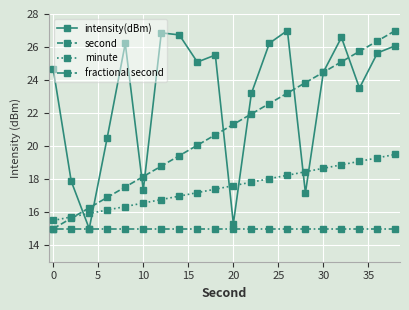

What is the difference between the second highest and second lowest values in the intensity(dBm) series?

11.6